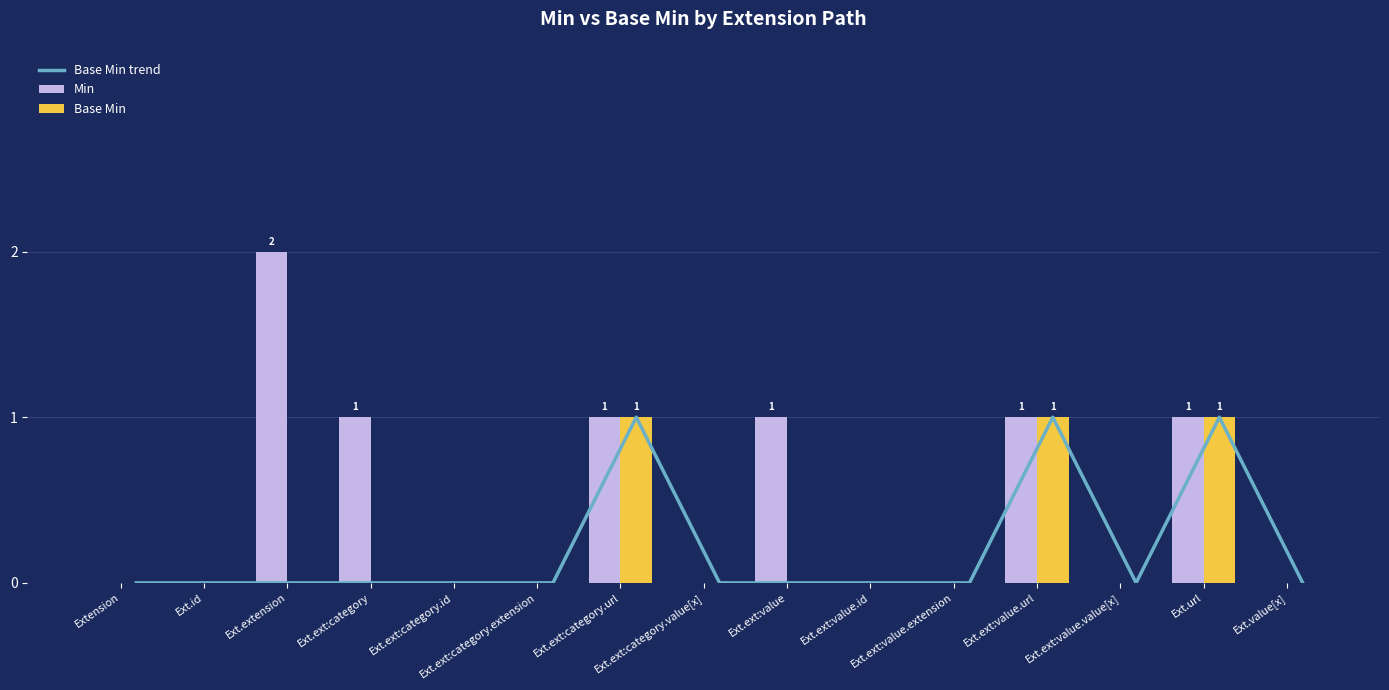

Which series changed the most between Ext.extension and Ext.value[x]?

Min